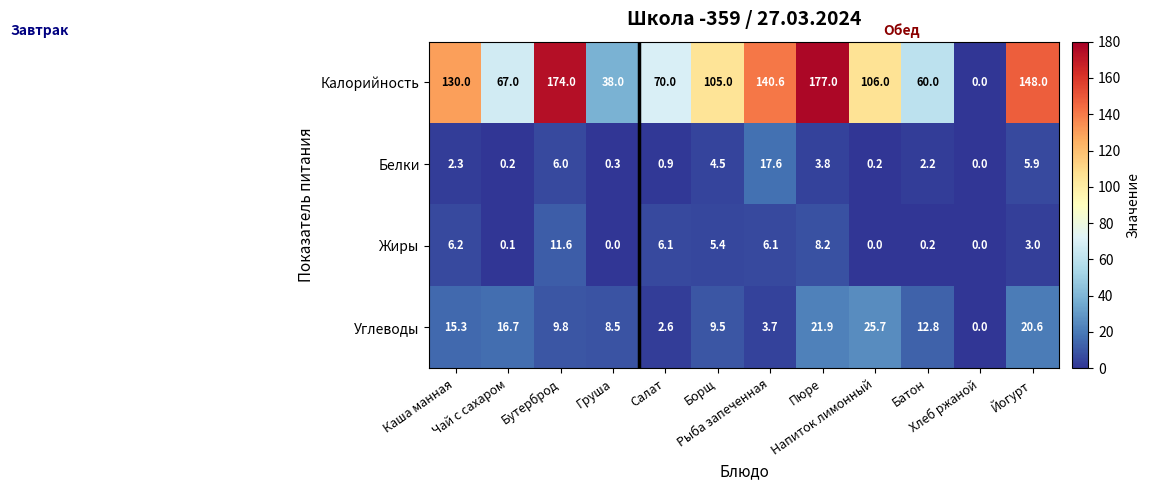

What is the difference between the maximum and minimum values in the Жиры series?

11.6